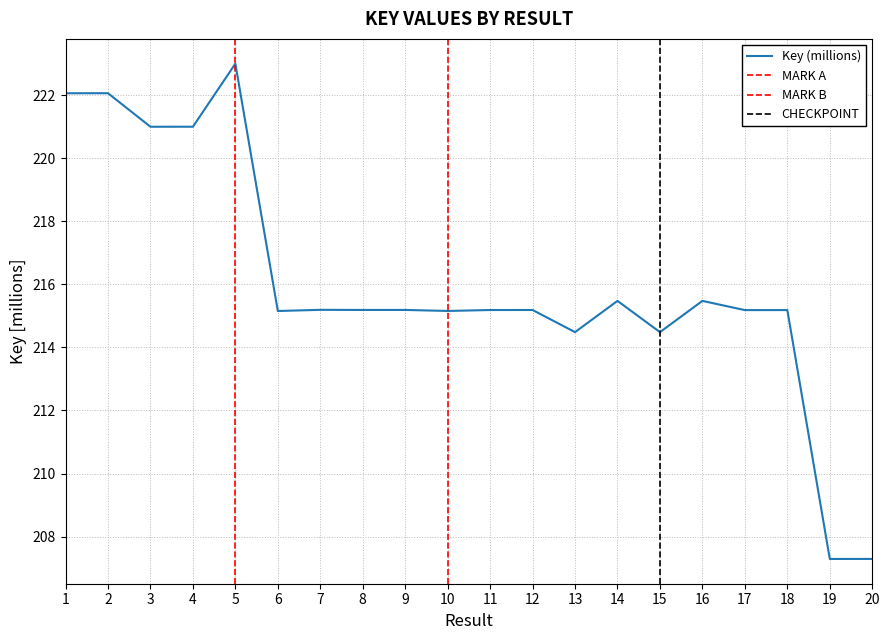

What is the change in value from 4 to 8?

-5.8